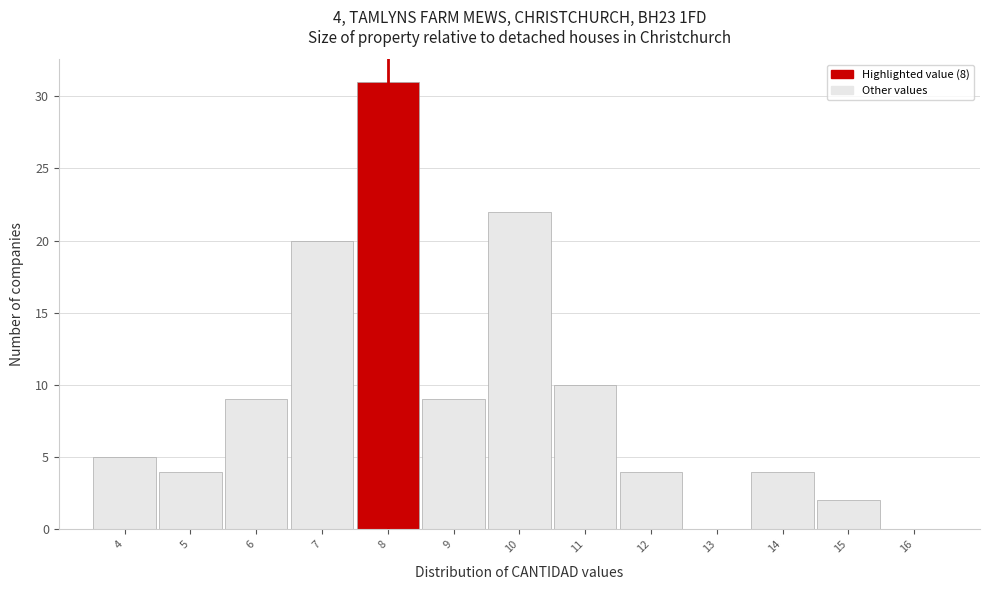

Over which range of the x-axis is the bar tallest?

7.5 to 8.5